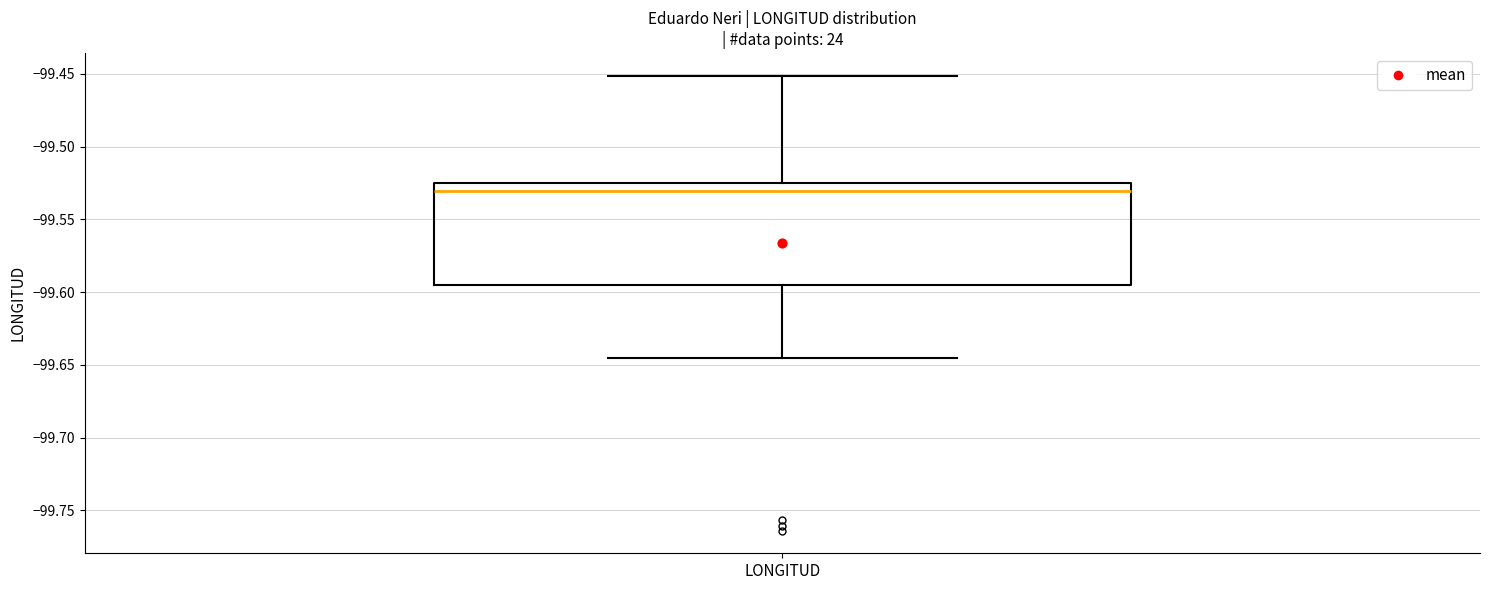

Read this box plot against the y-axis: the position of the median line, the range covered by the box, and the ends of both whiskers. The values are not printed on the chart, so give them approximately, as read against the axis.

median -99.530, box -99.595 to -99.525, whiskers -99.645 to -99.450